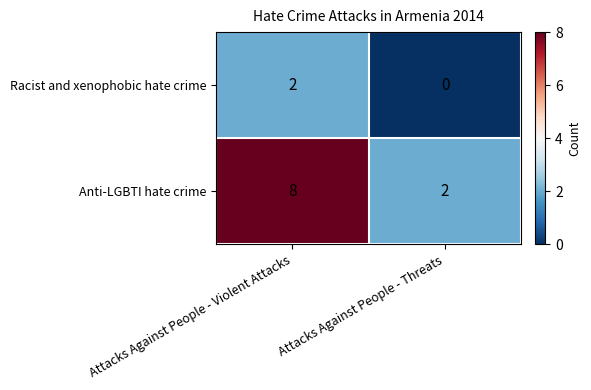

Reading left to right, what are all the values shown in this chart?

Racist and xenophobic hate crime: 2	0
Anti-LGBTI hate crime: 8	2